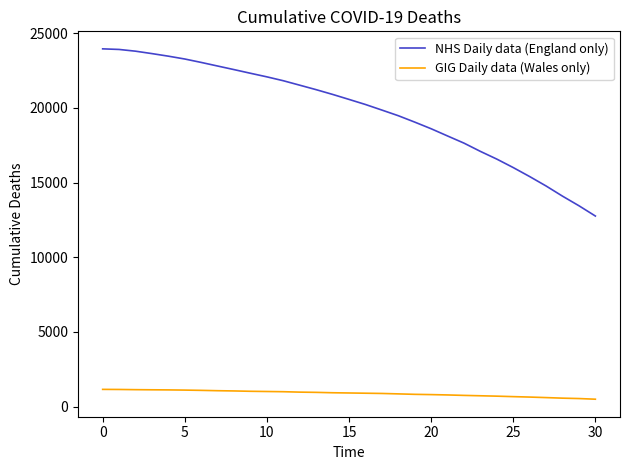

Which series has the largest range (max minus min)?

NHS Daily data (England only)